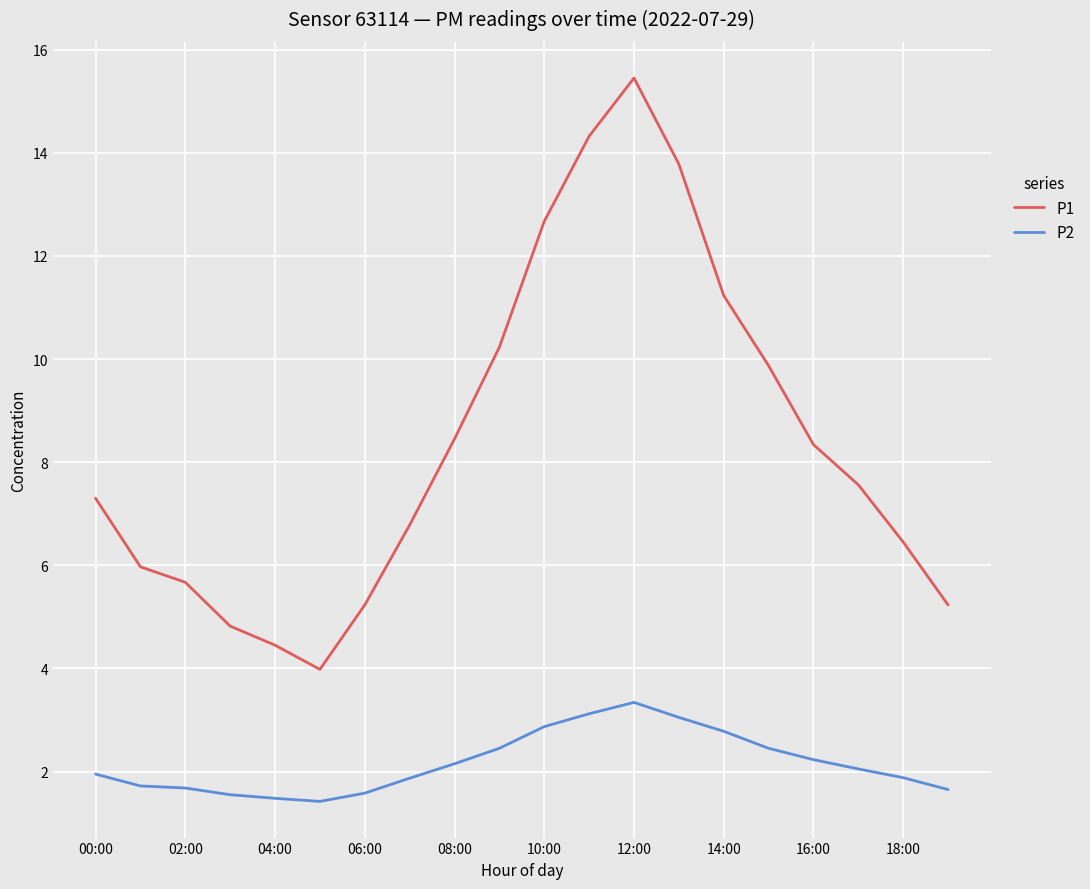

Which series has the widest spread of values?

P1